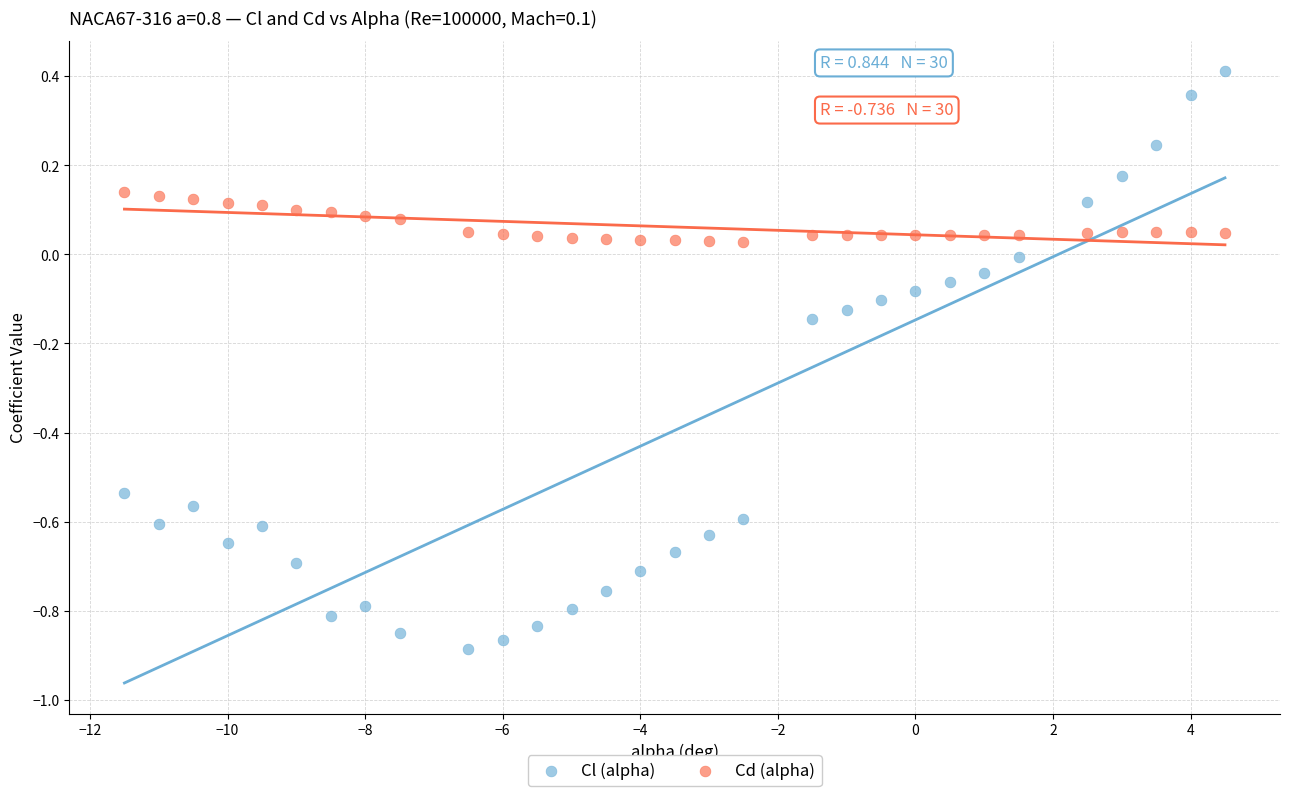

What are all the series names shown in the legend?

Cl (alpha), Cd (alpha)